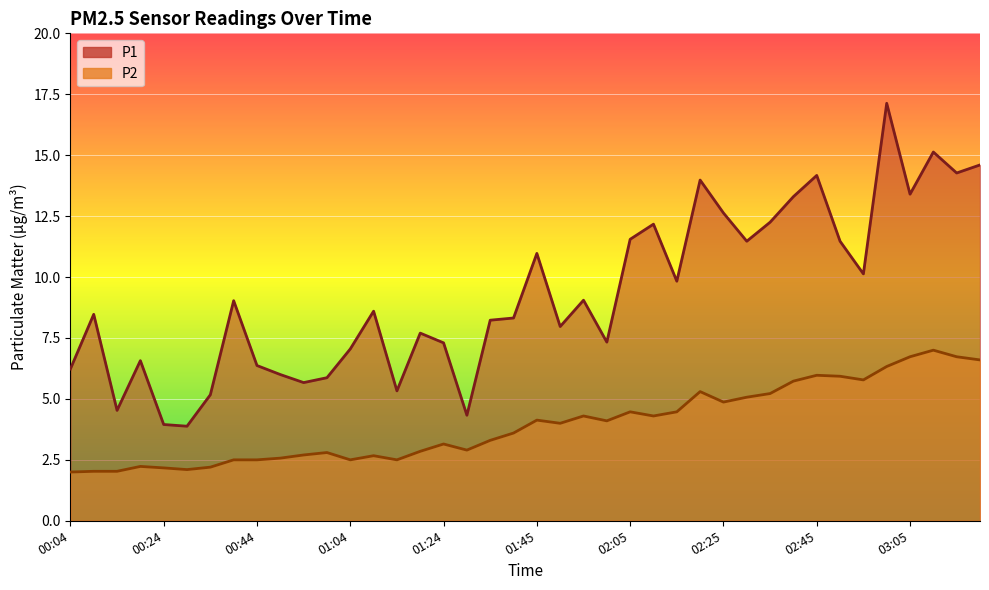

True or false: P1 and P2 intersect in this chart.

False